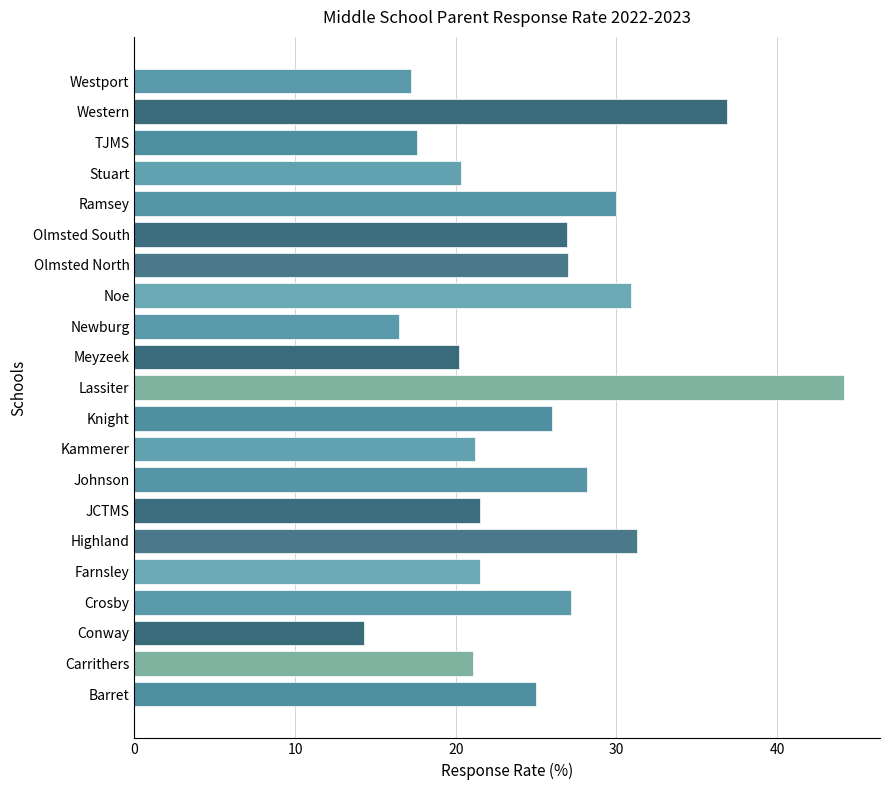

Which label corresponds to the largest value in the chart?

Lassiter